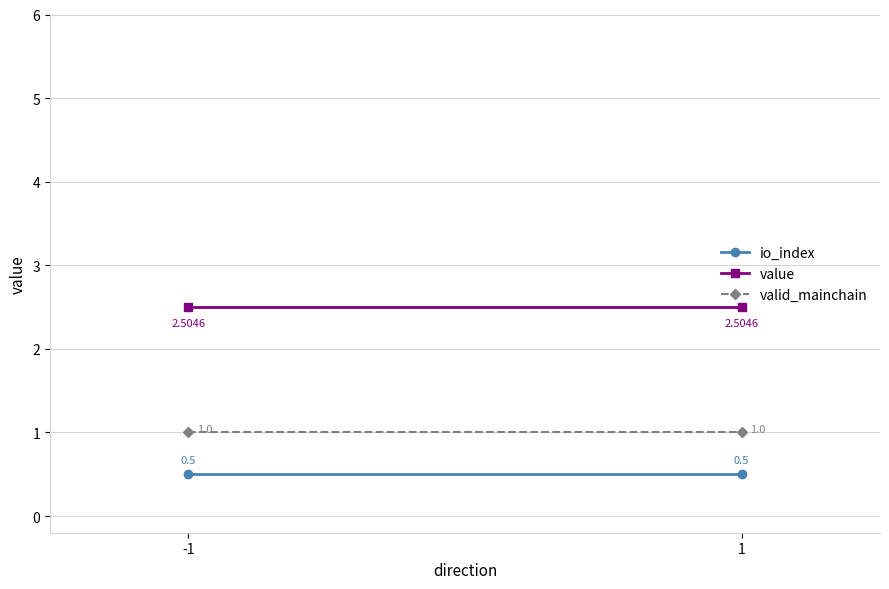

The value of value at -1 is 3.6. True or false?

False